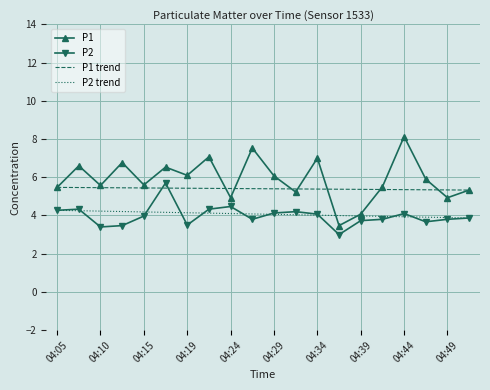

List the series in order of their peak value, lowest first.

P2, P1